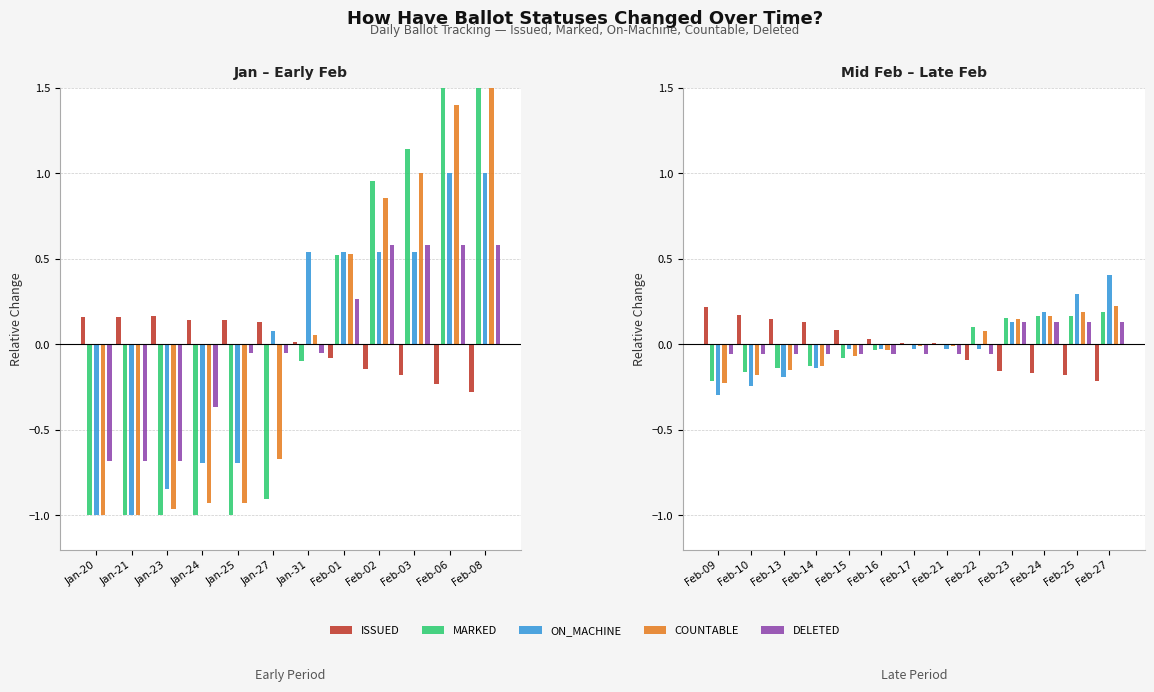

Which label corresponds to the smallest value in the chart?

Feb-09